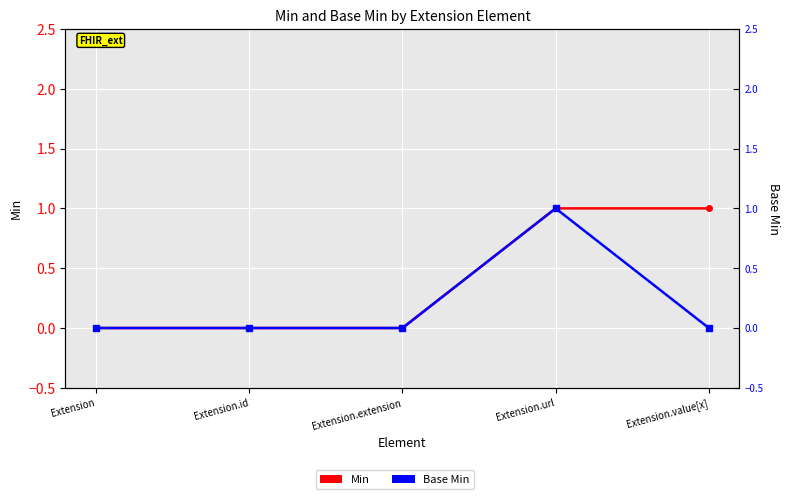

How many distinct data groups are displayed?

2